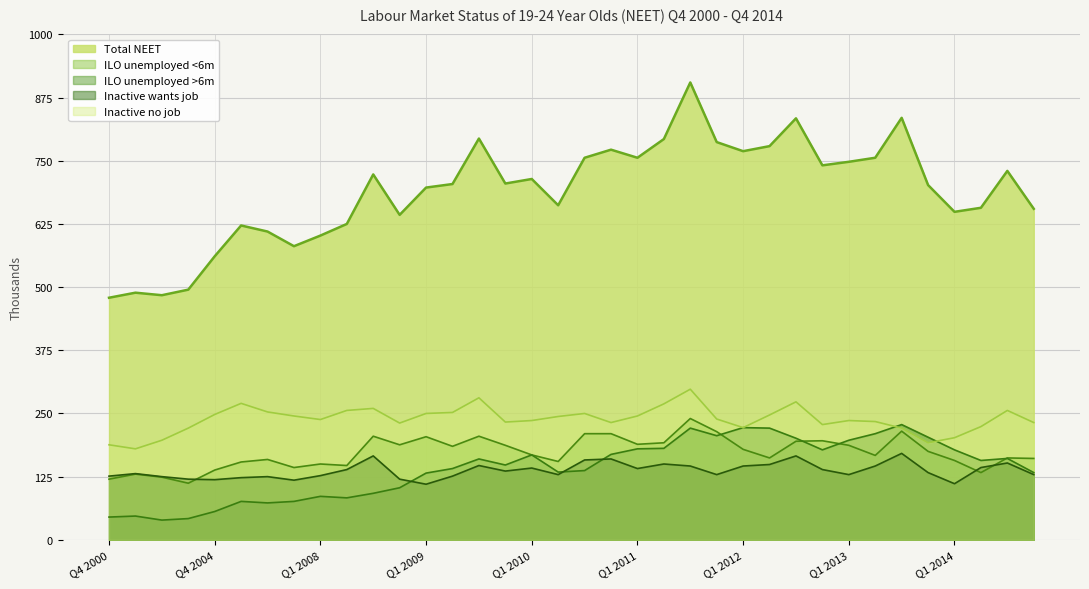

How many values in the ILO unemployed <6m series exceed 175?

17